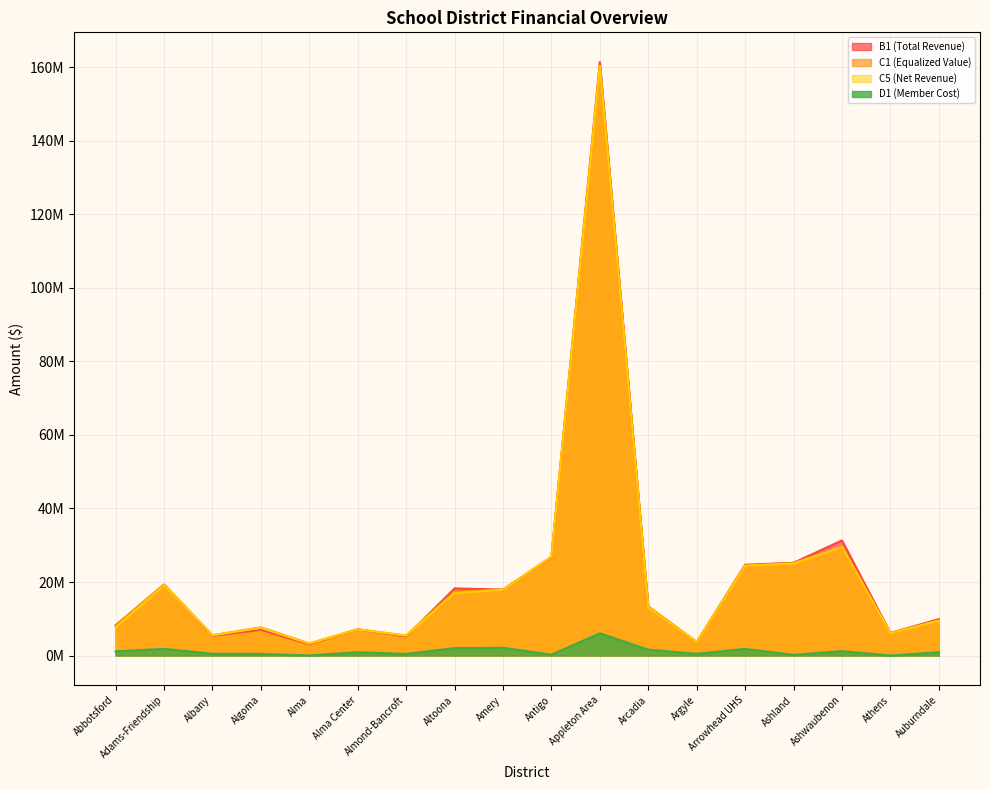

How many lines are shown in the chart?

4